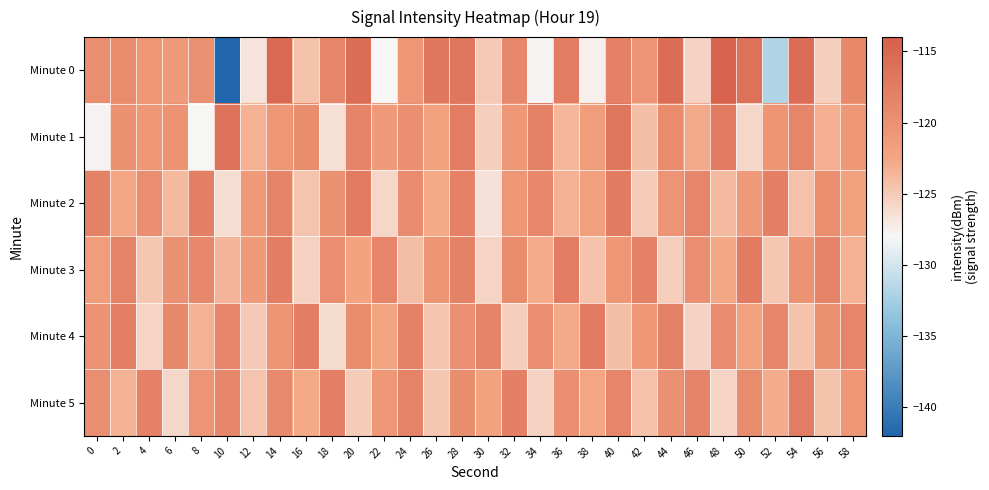

Which series has the largest total across all categories?

Minute 4